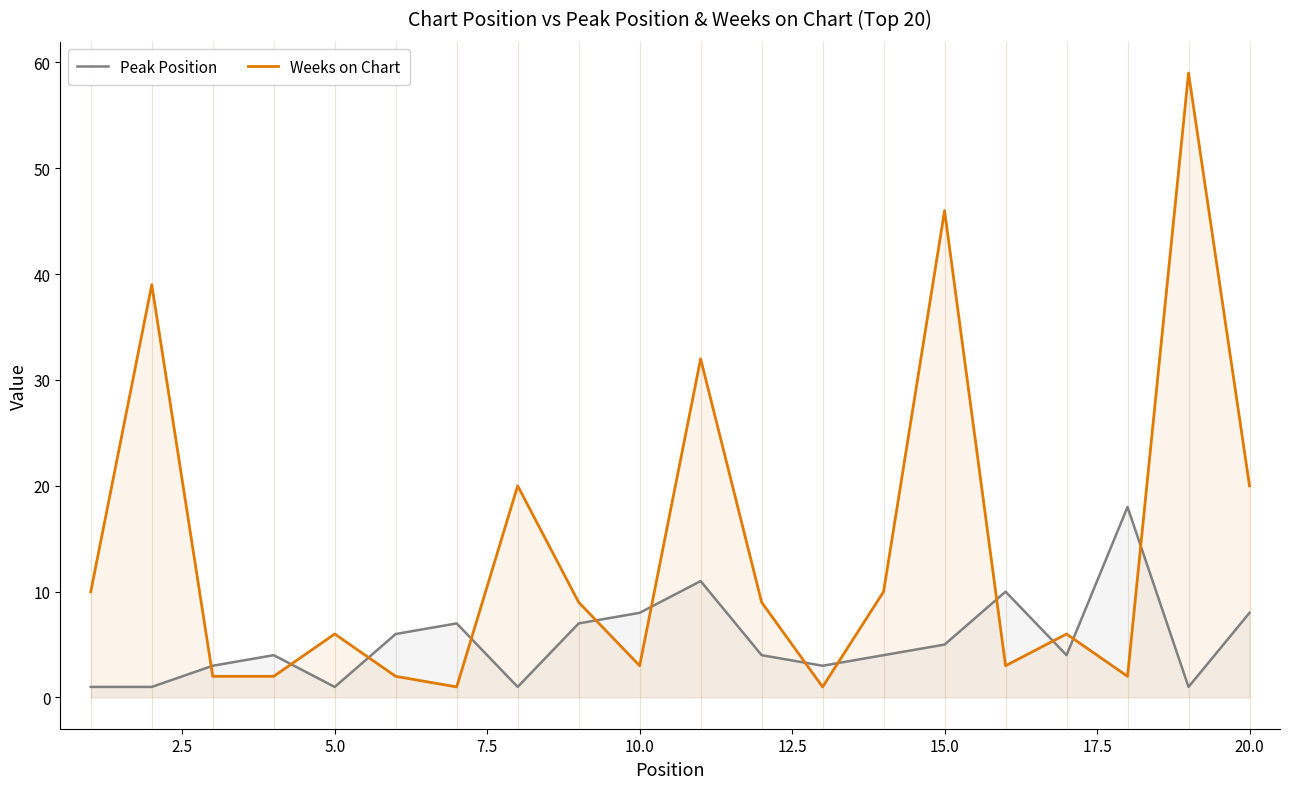

What is the value of the Peak Position point at the 11th from the left?

11